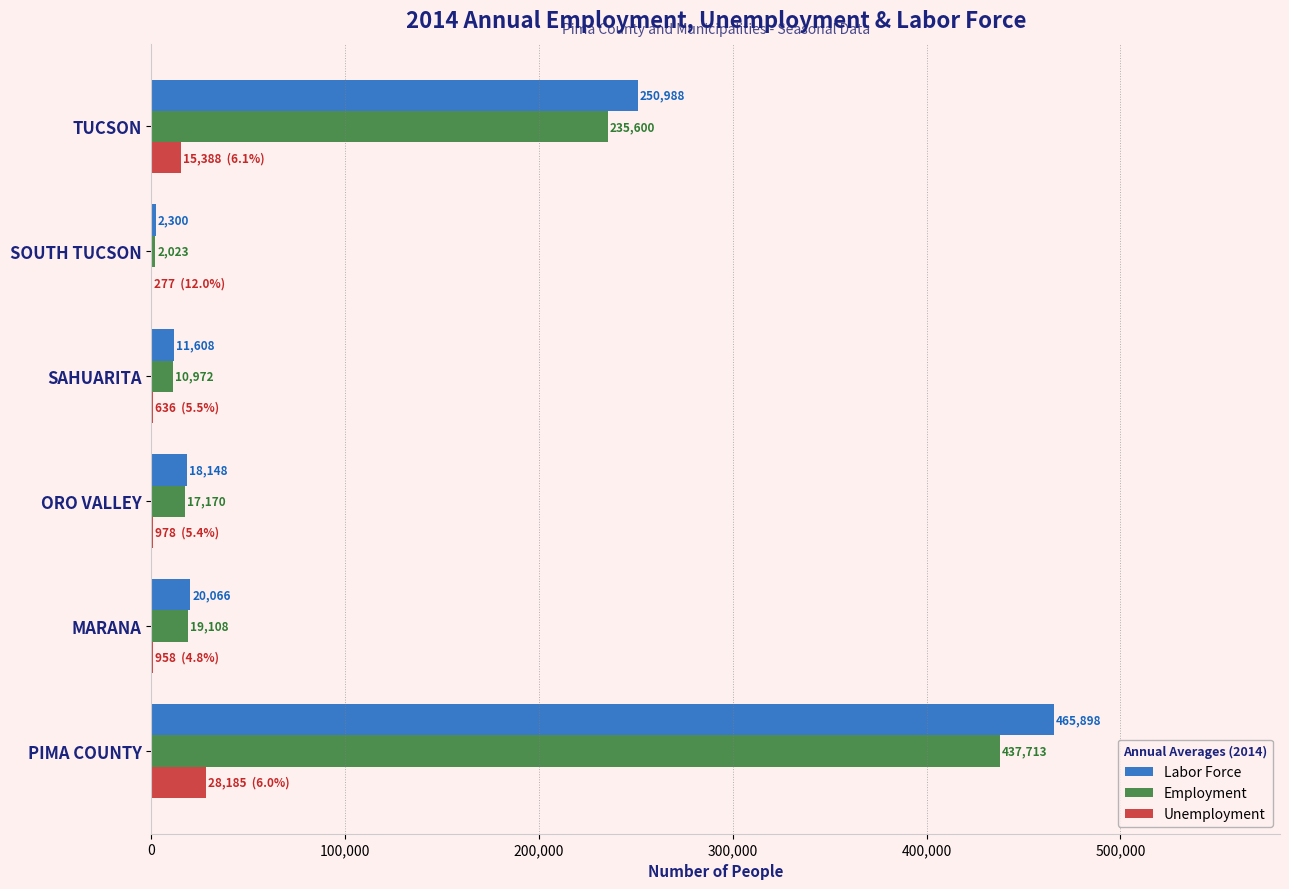

Which series has the largest total across all categories?

Labor Force